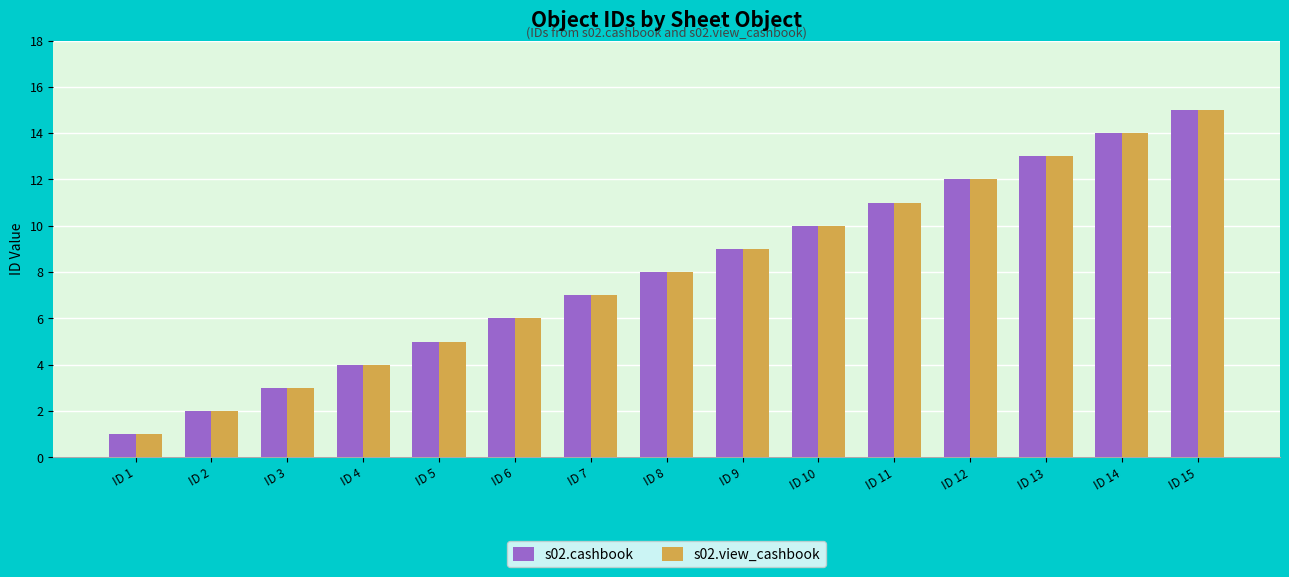

What is the total value across all series at ID 9?

18